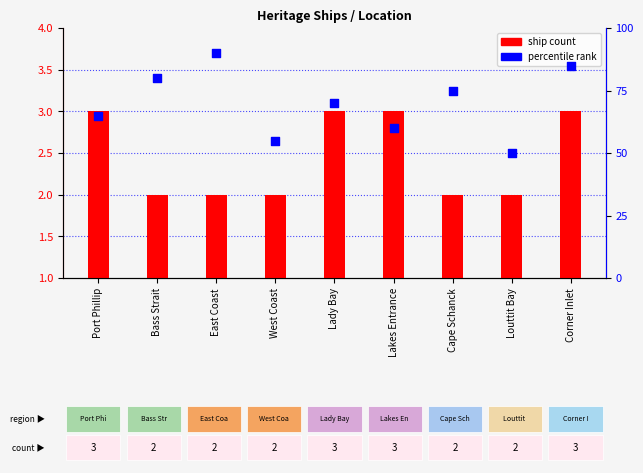

Which series contains the lowest Y value?

ship count